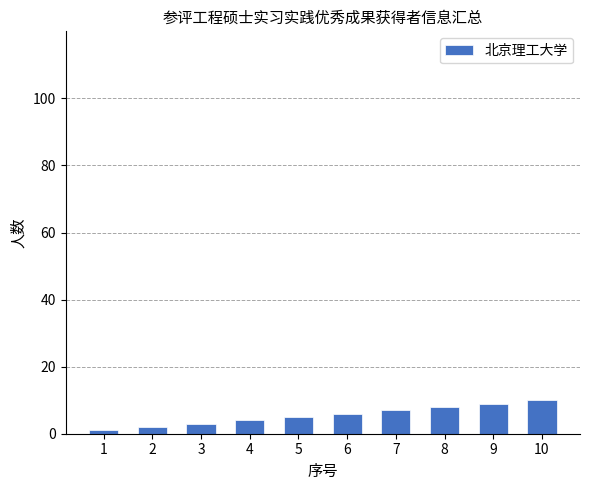

How many values are below 6?

5